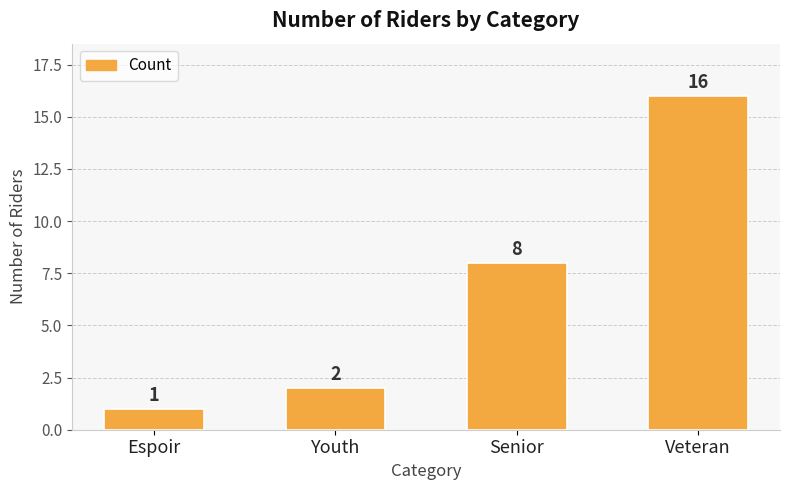

Are the bars grouped side by side (vs. stacked)?

No